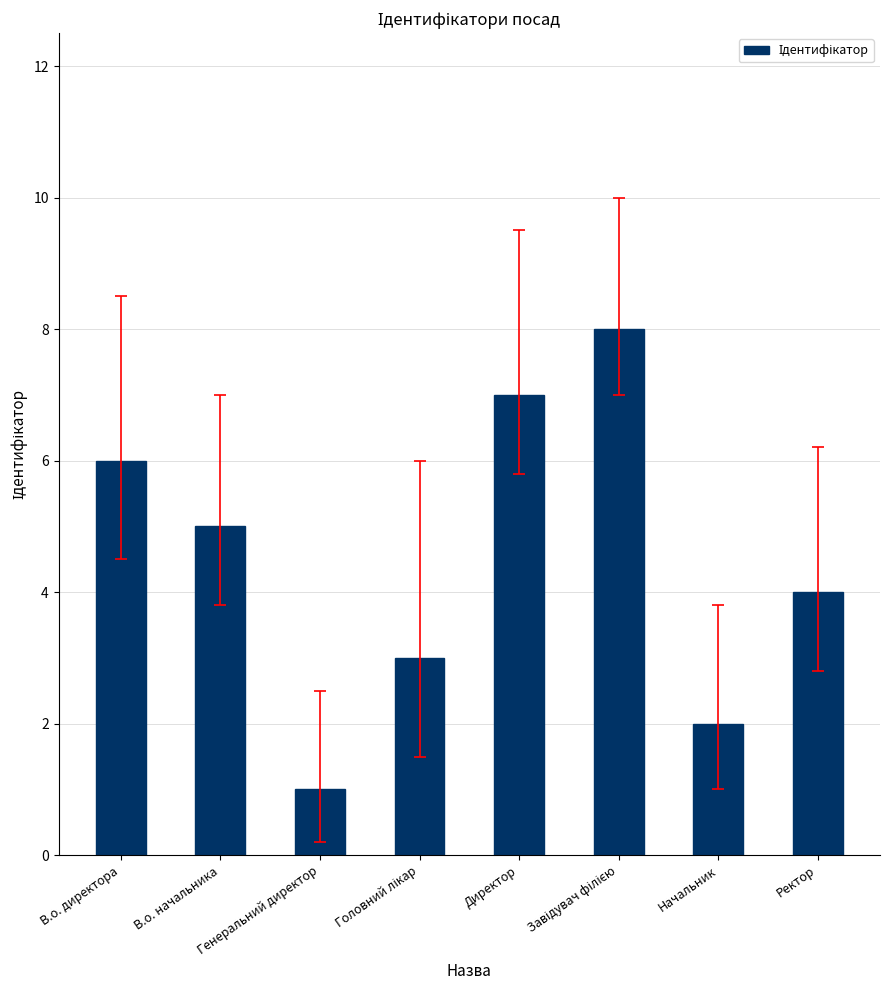

What is the value of the 6th bar from the left?

8